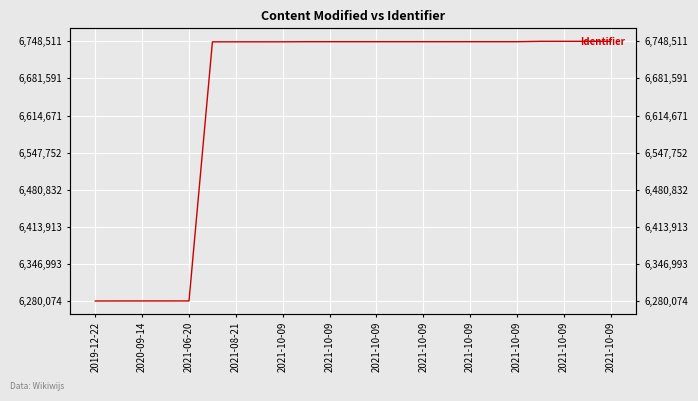

What is the change in value from 2021-10-09 to 22?

+921